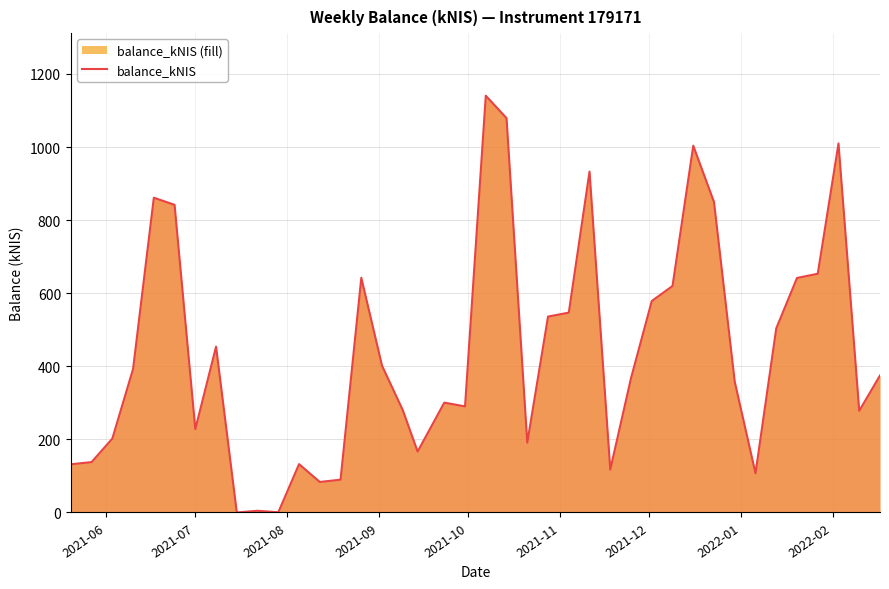

What is the maximum value shown in the chart?

1140.6